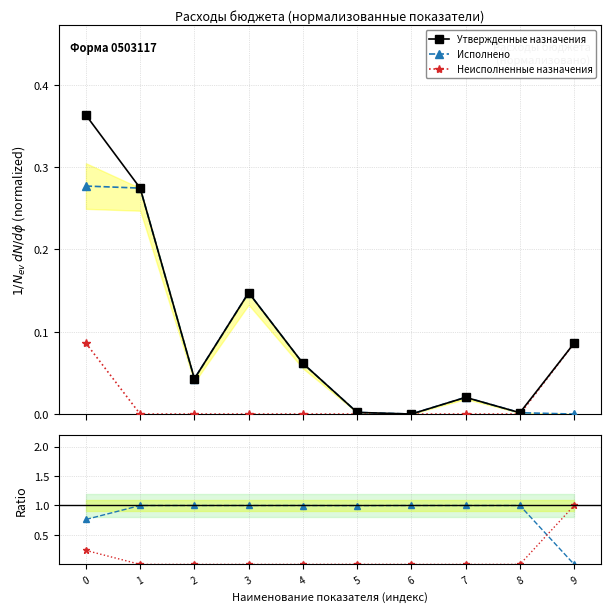

The value of Неисп. / Утверждено at 0 is 0.4. True or false?

False